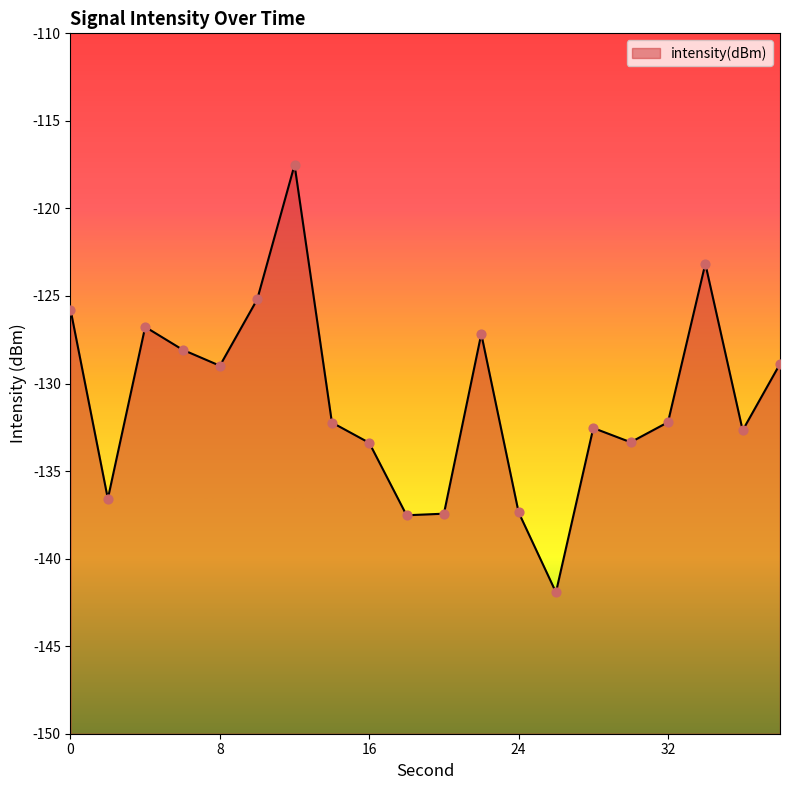

Which has a higher value, 34 or 8?

34